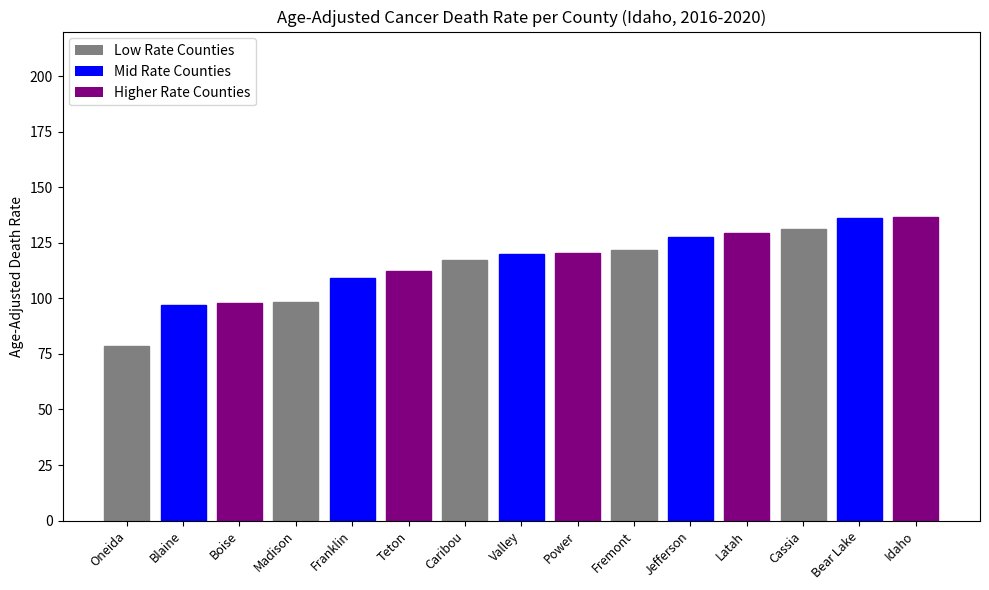

What is the change in value from Blaine to Fremont?

+24.6